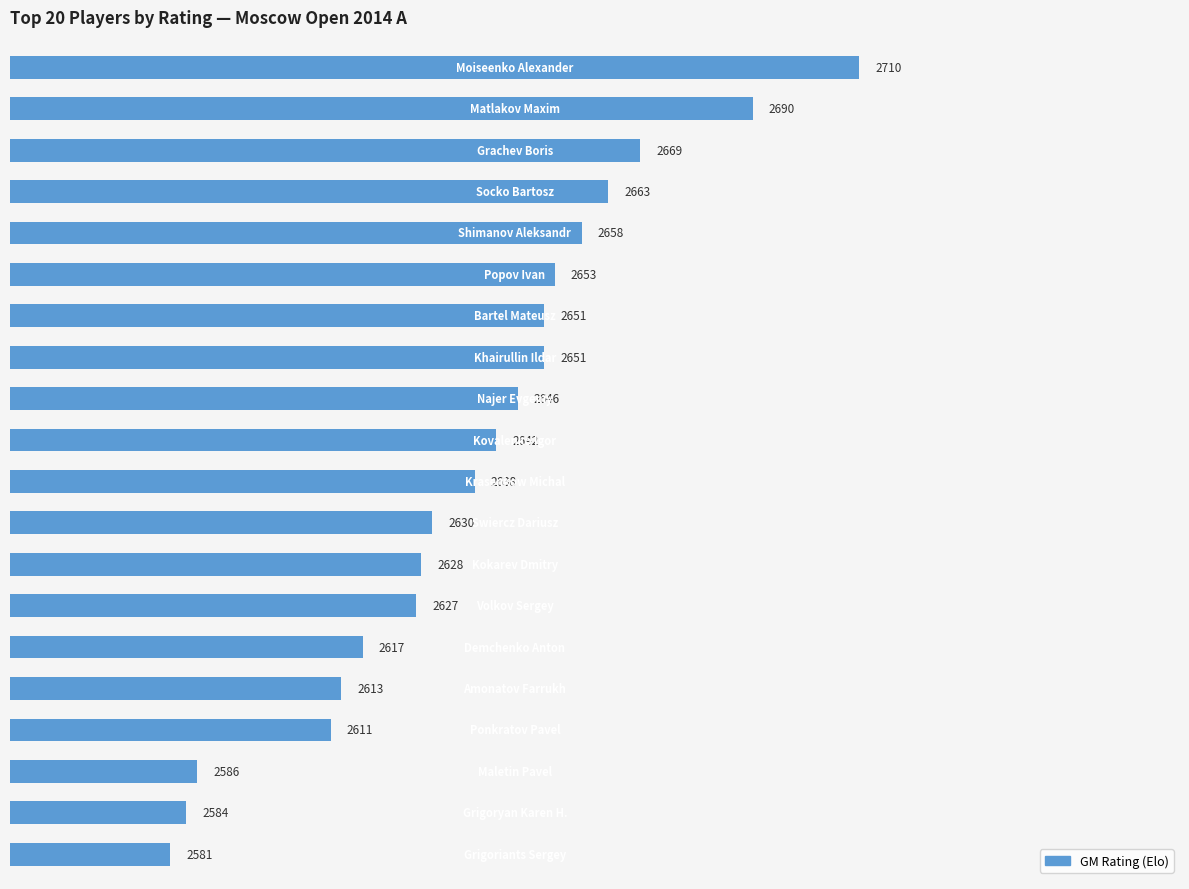

How many series are shown in this chart?

1